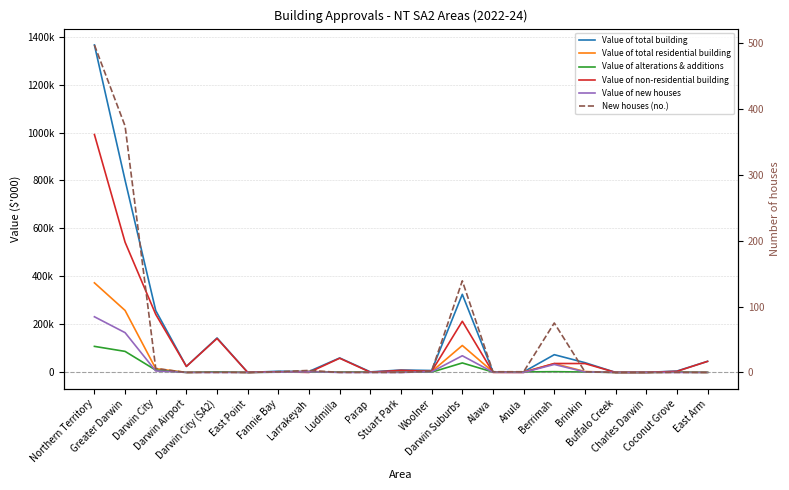

How many categories are shown in the chart?

21